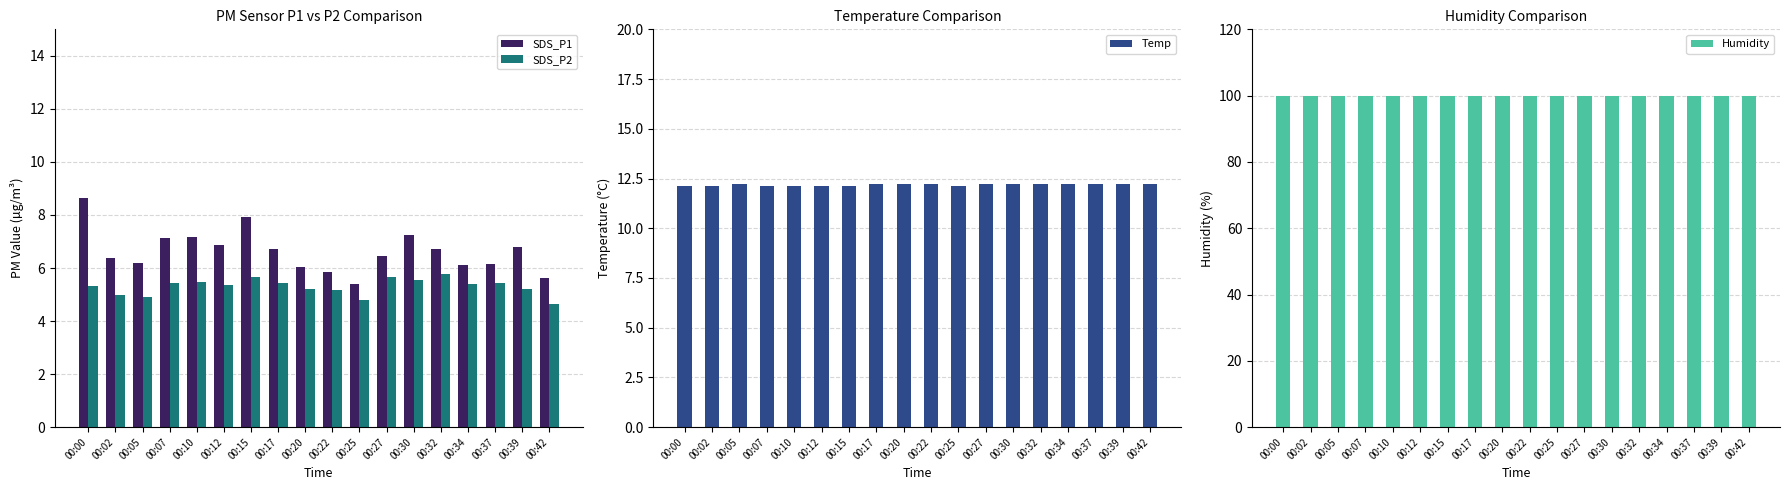

True or false: SDS_P2 has a value of 5.4 at 00:34.

True